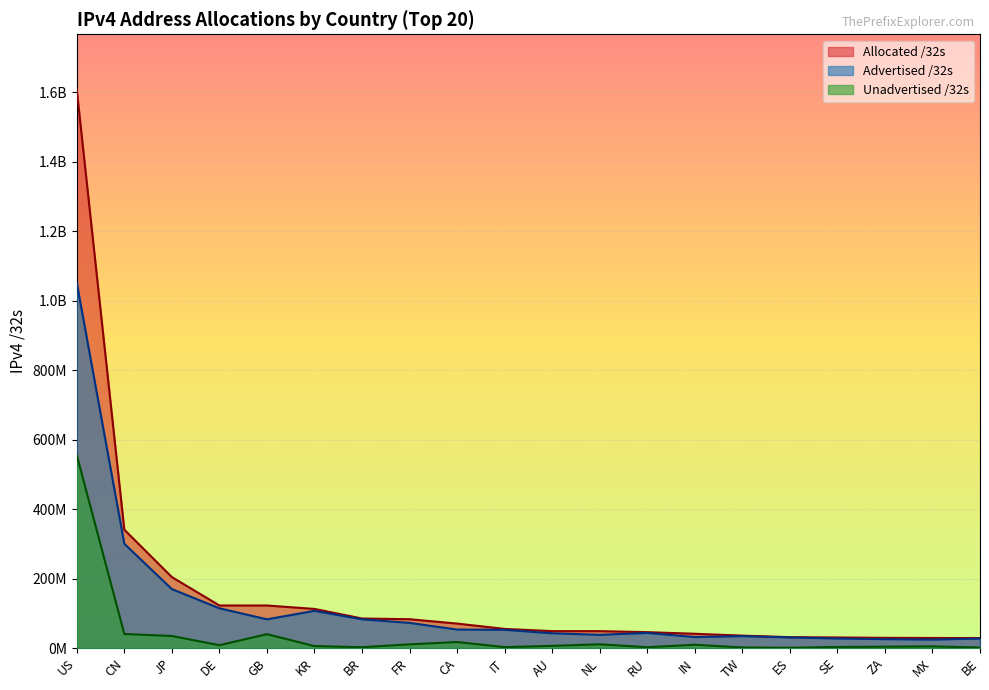

The value of Unadvertised /32s at DE is 2859660. True or false?

False